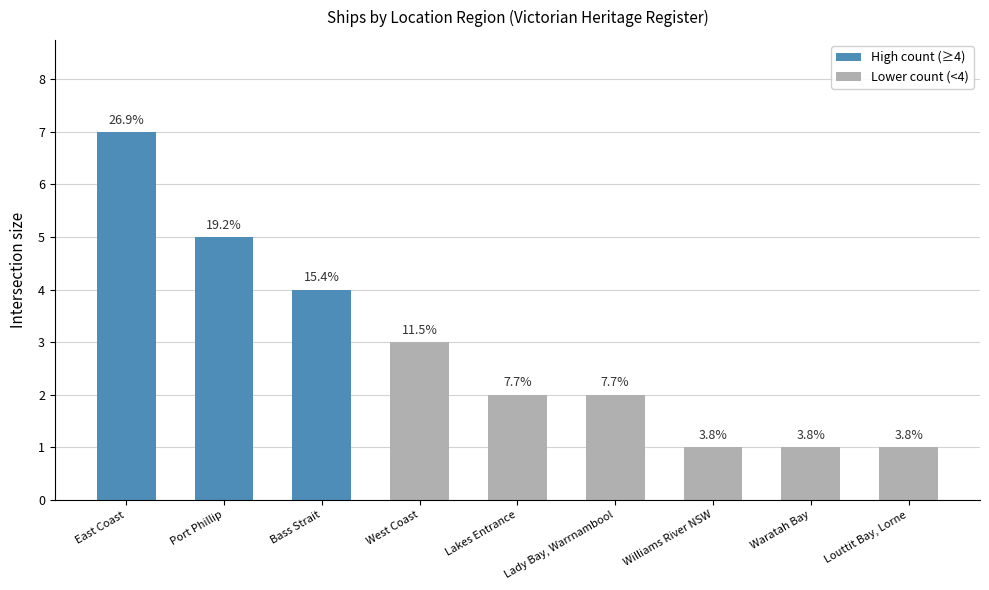

How many bars are there in total?

9